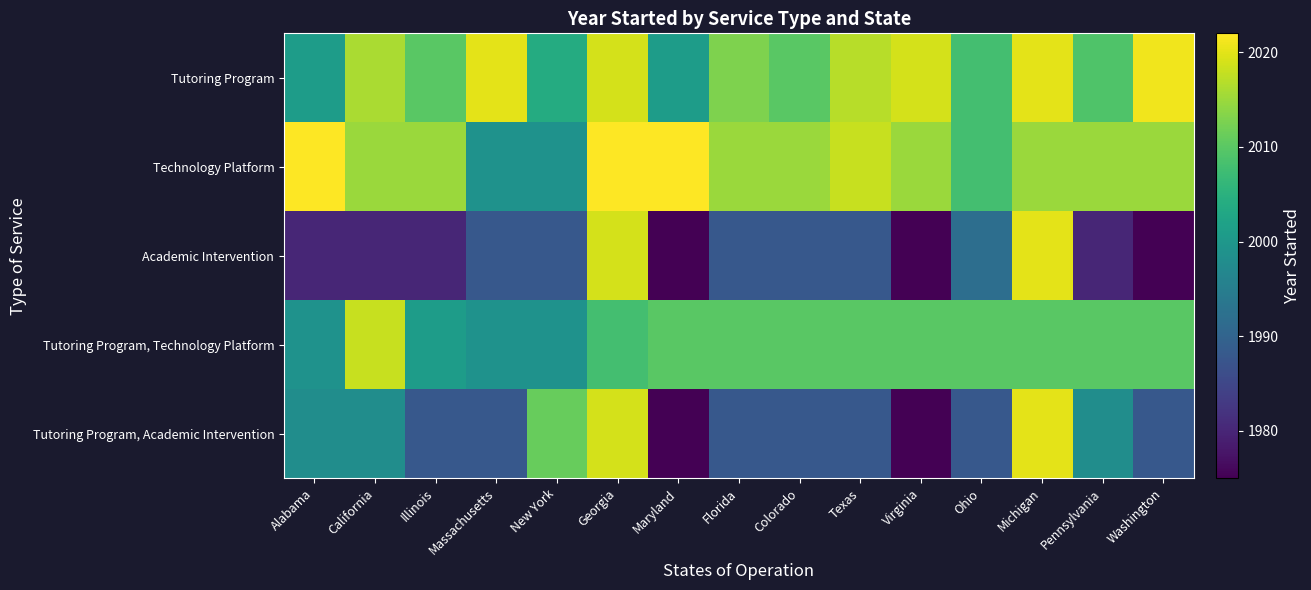

At how many categories does at least one series exceed 1999?

15